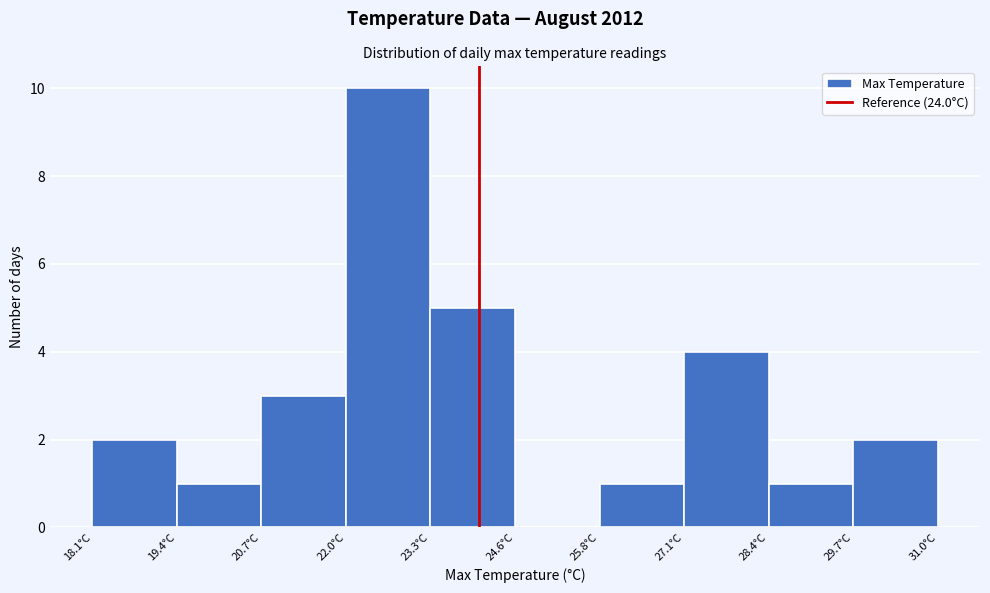

How tall is the bar that spans 27.2 to 28.4 on the x-axis? Neither the bar edges nor the heights are printed on the chart, so give them approximately, as read against the axes.

4